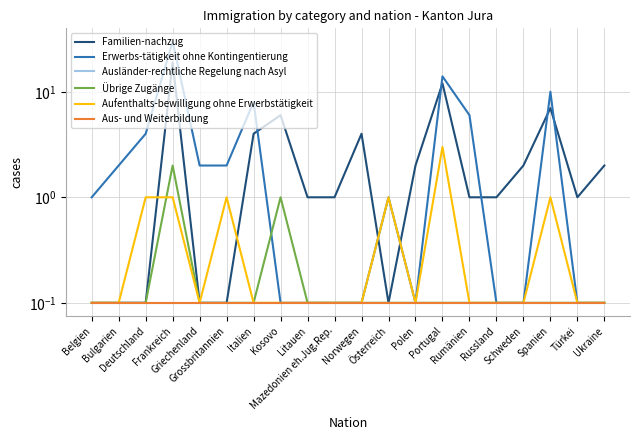

How many series are shown in this chart?

6